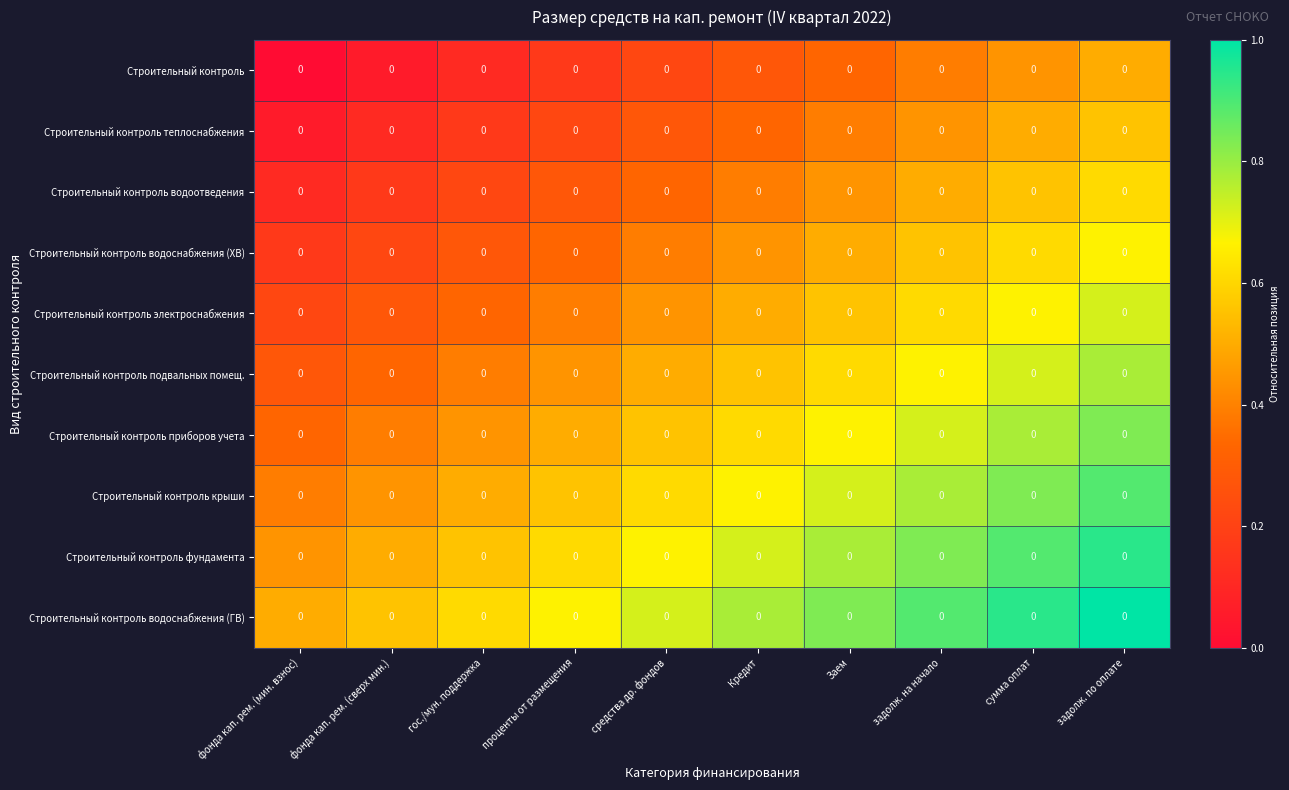

Rank the series at Кредит from lowest to highest value.

Строительный контроль, Строительный контроль теплоснабжения, Строительный контроль водоотведения, Строительный контроль водоснабжения (ХВ), Строительный контроль электроснабжения, Строительный контроль подвальных помещ., Строительный контроль приборов учета, Строительный контроль крыши, Строительный контроль фундамента, Строительный контроль водоснабжения (ГВ)